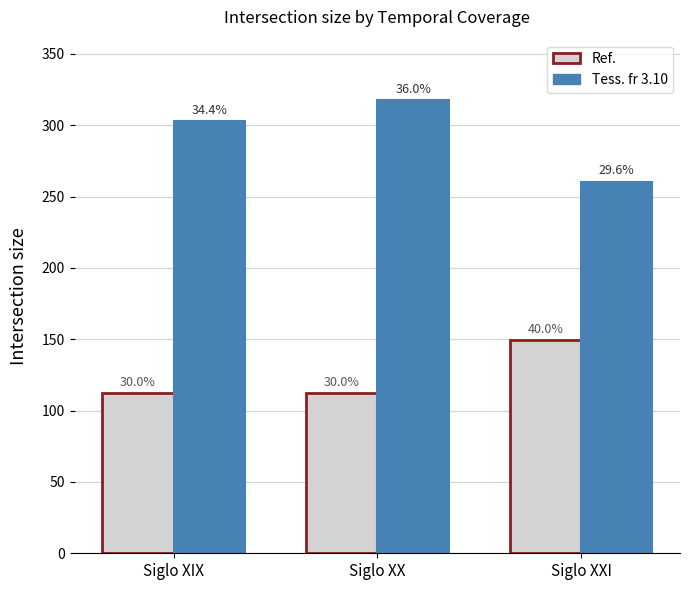

Is the value of Tess. fr 3.10 at Siglo XX greater than the value of Ref. at Siglo XIX?

Yes